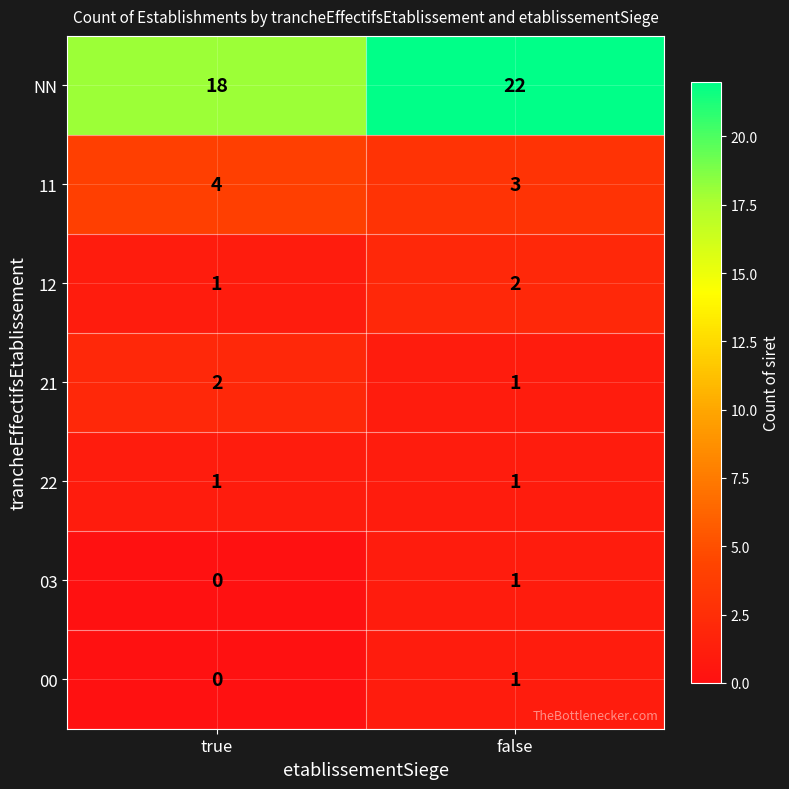

Which series has the largest range (max minus min)?

NN